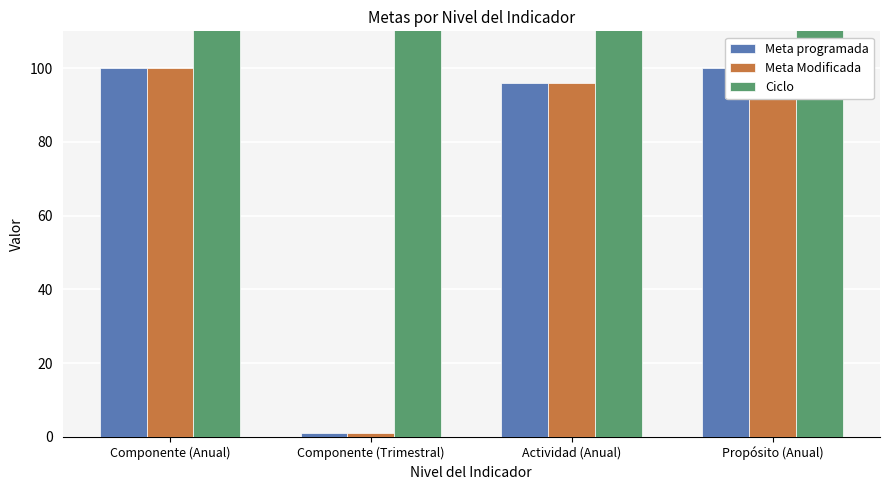

How many bars are there in total?

12